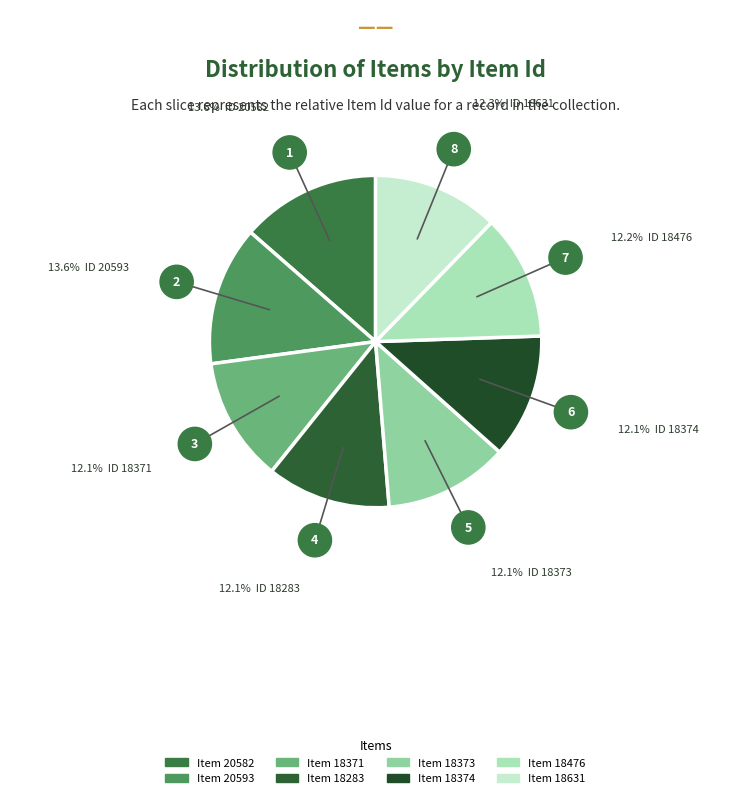

How many segments does this pie chart have?

8